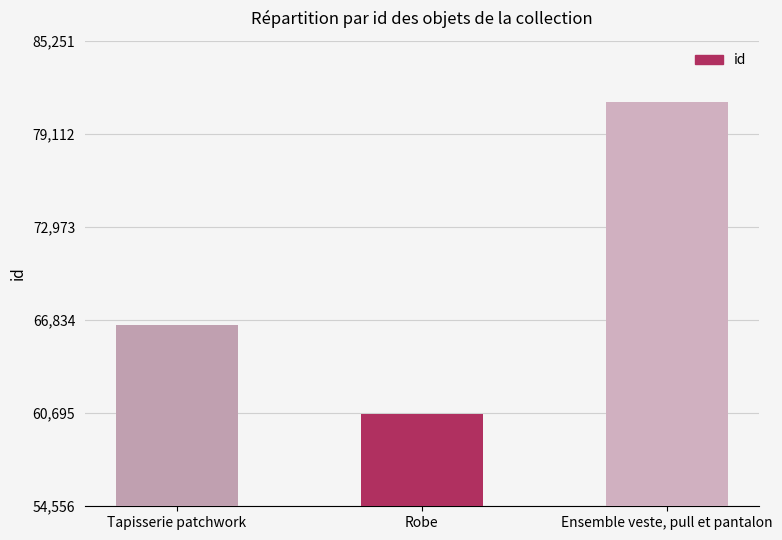

How many data points does each series have?

3